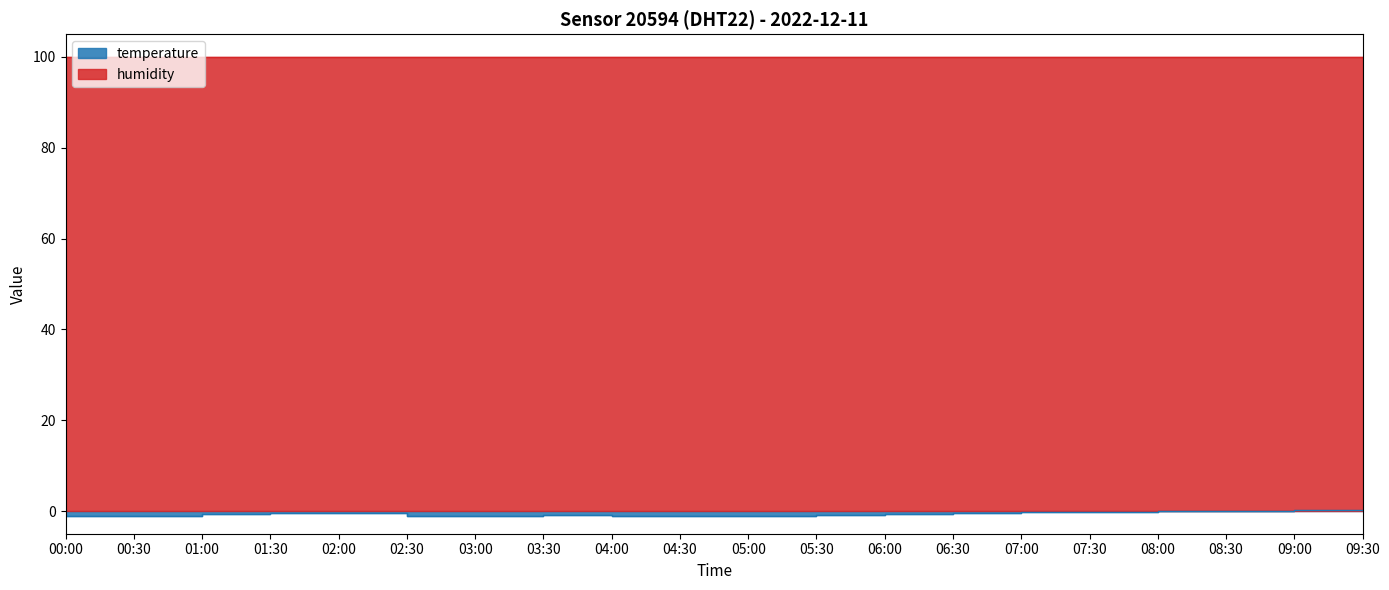

Where is the data nearest to the value 0?

08:00